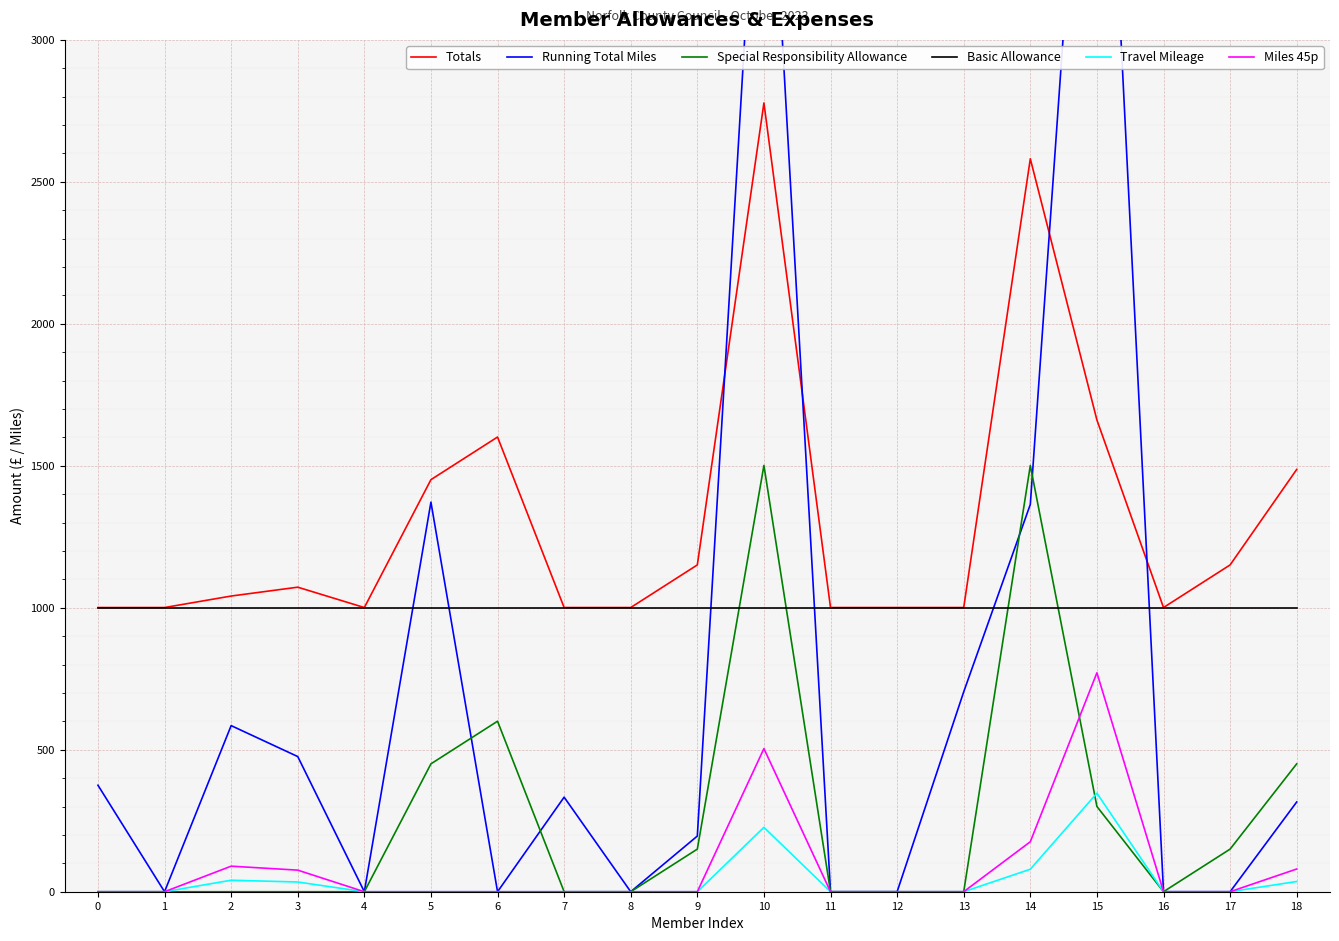

Rank the series at 13 from highest to lowest value.

Totals, Basic Allowance, Running Total Miles, Special Responsibility Allowance, Travel Mileage, Miles 45p